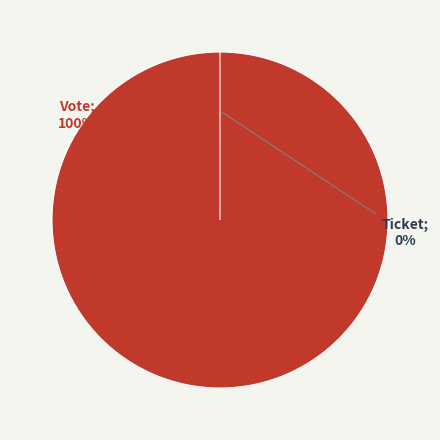

Which slice represents more than half of the pie?

Vote